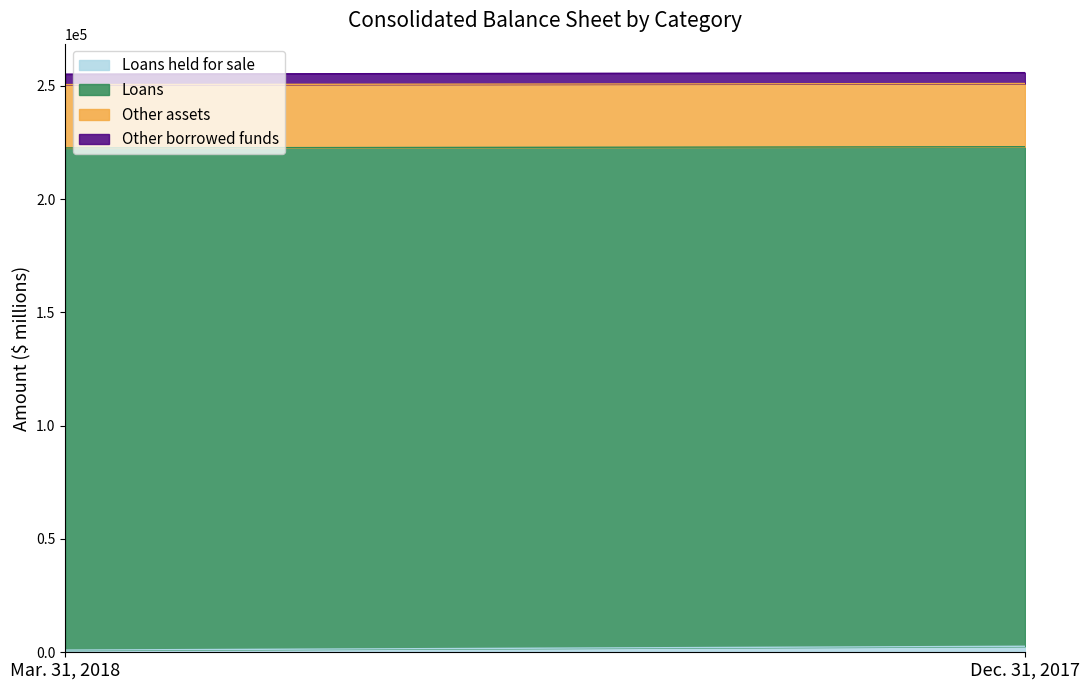

What is the label of the 1st point from the right?

Dec. 31, 2017